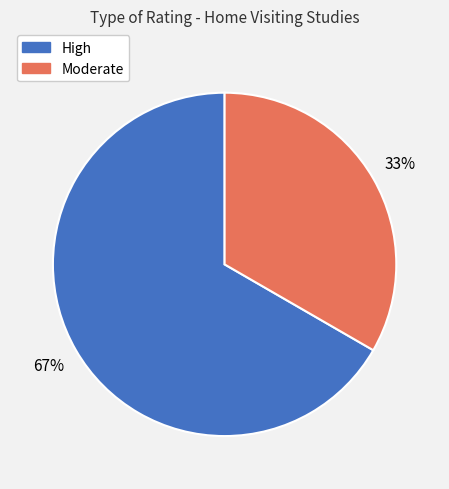

Rank the categories by value from lowest to highest.

Moderate, High